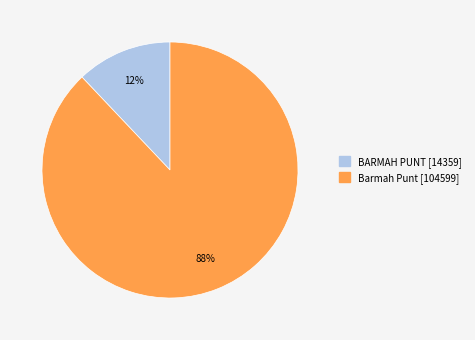

Between Barmah Punt and BARMAH PUNT, which is larger?

Barmah Punt